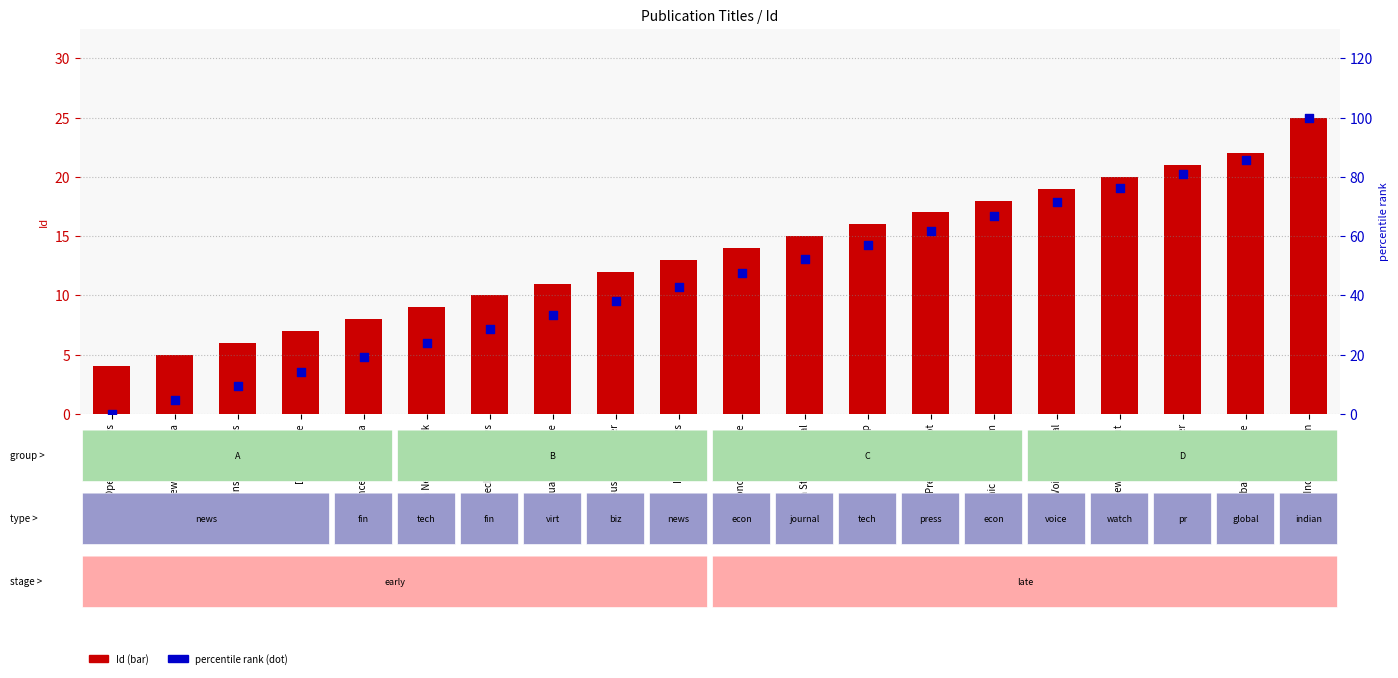

Is the value of Id at Economic Press Forum greater than the value of percentile rank at News Verse India?

Yes